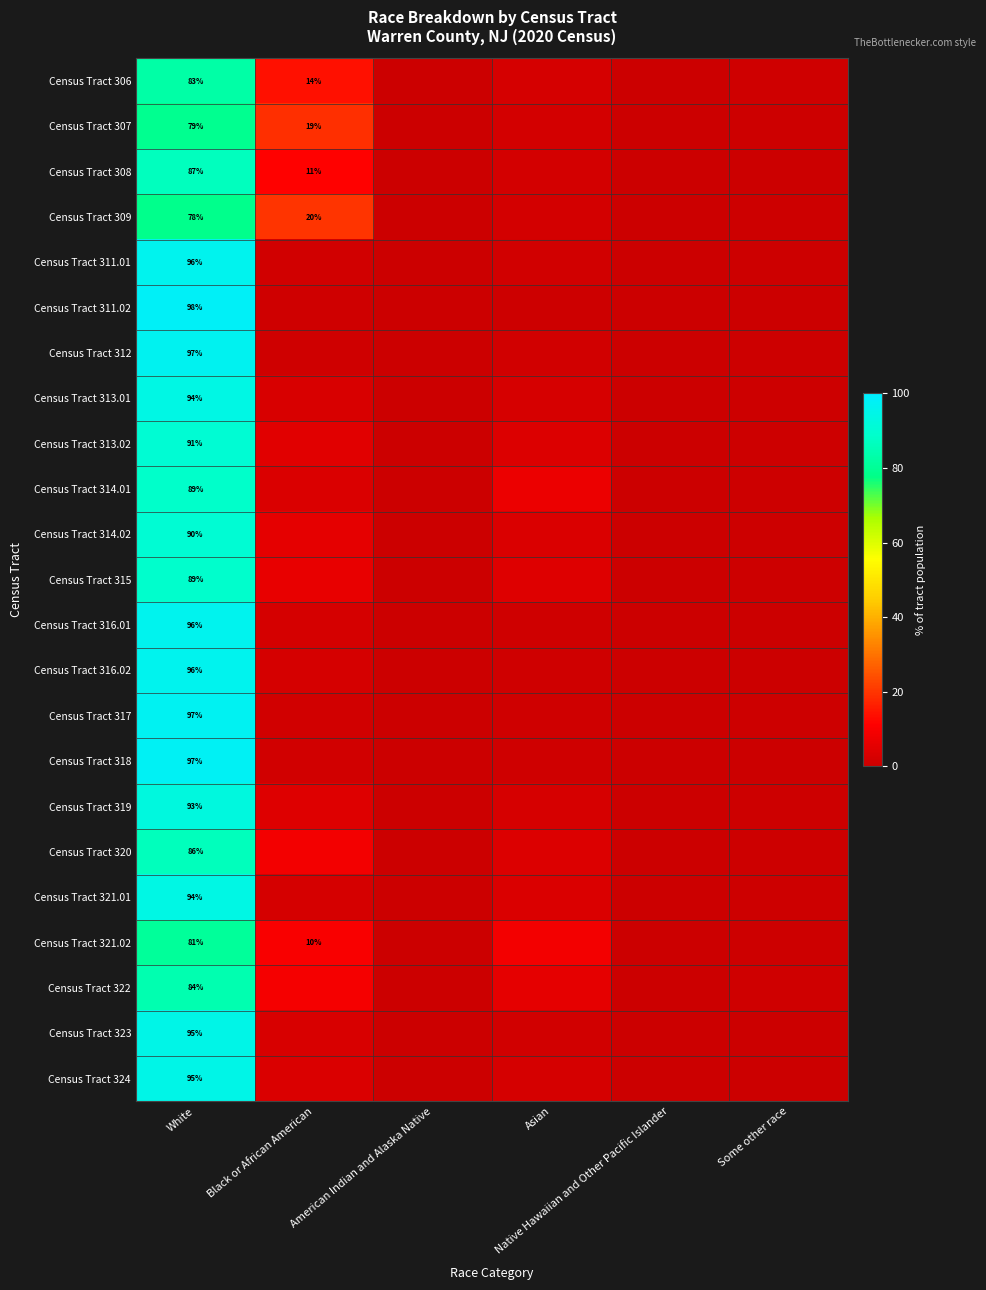

How many data points in Census Tract 324 are less than 2?

3